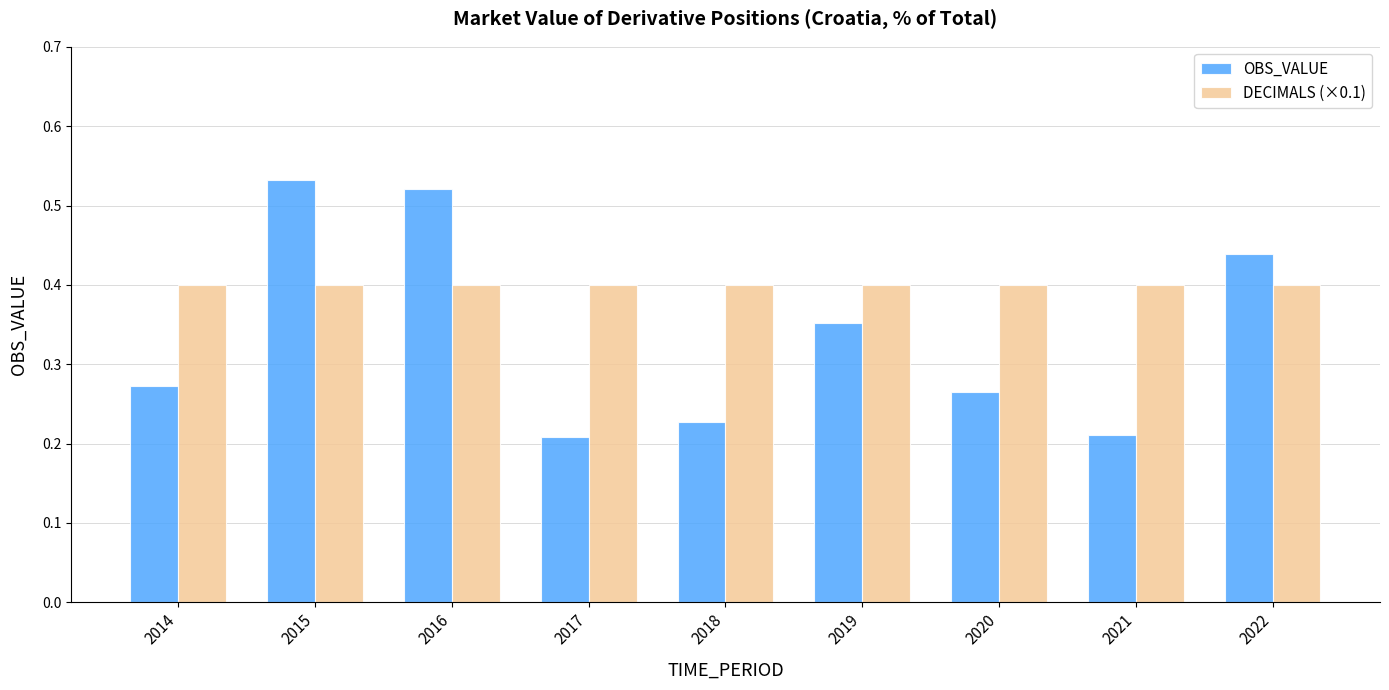

What is the sum of the DECIMALS (×0.1) values at 2017 and 2015?

0.8